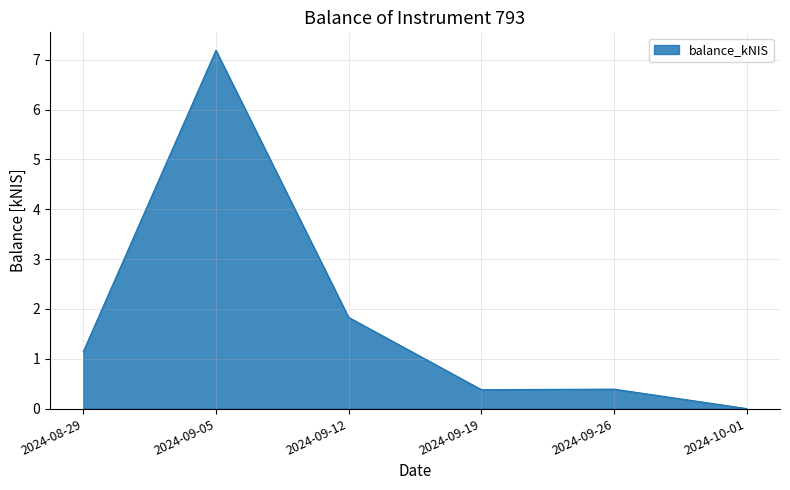

Where is the first local maximum?

2024-09-05